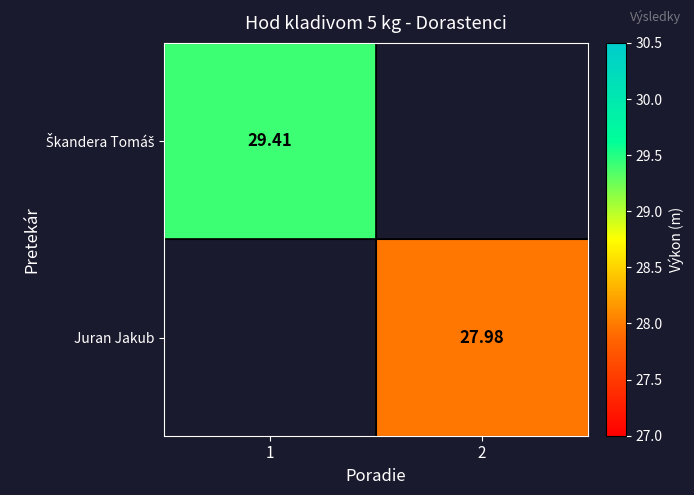

At which label does Juran Jakub first exceed 27?

2